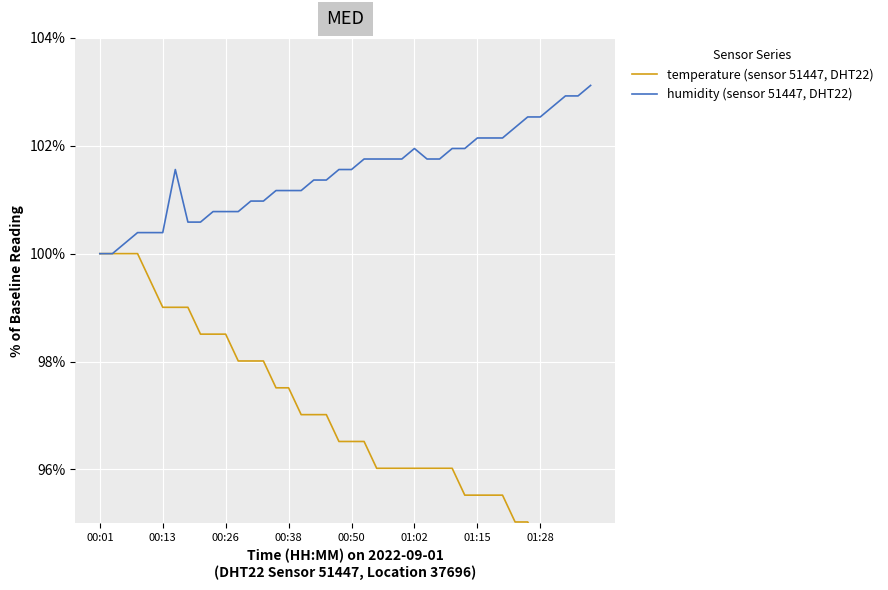

True or false: humidity (sensor 51447, DHT22) has more than 2 interior local peaks.

False